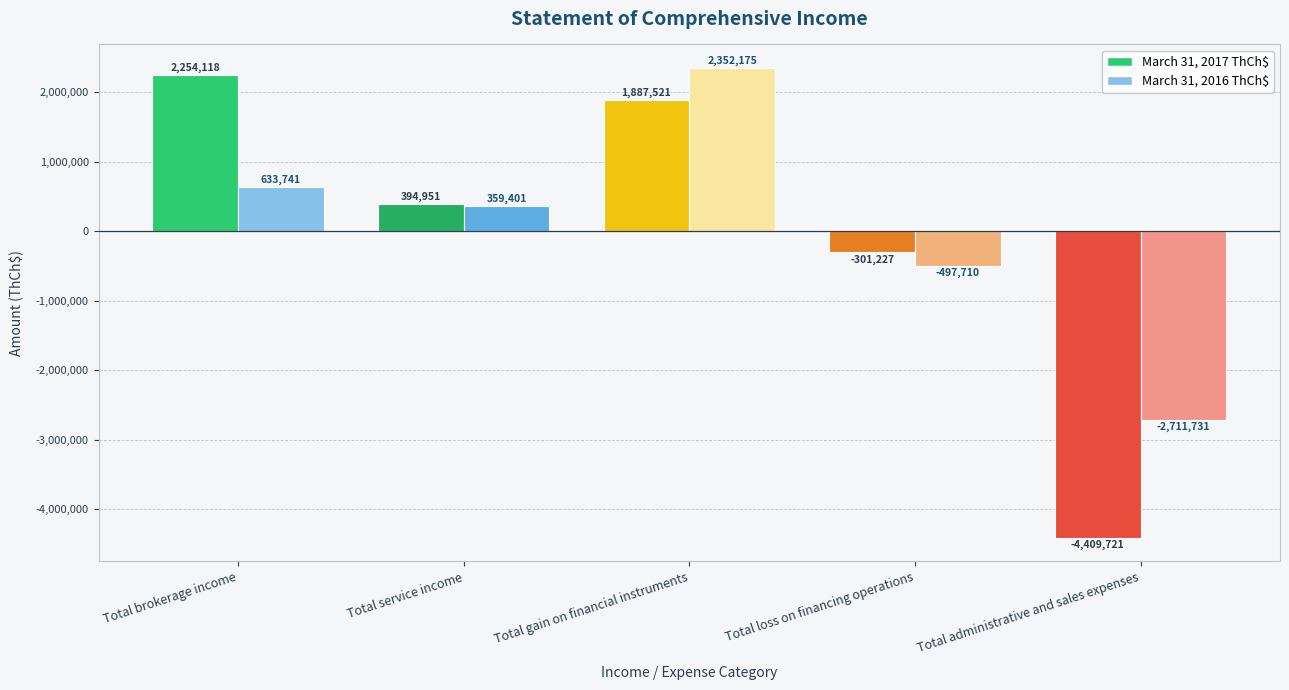

Which series has the largest total across all categories?

March 31, 2016 ThCh$